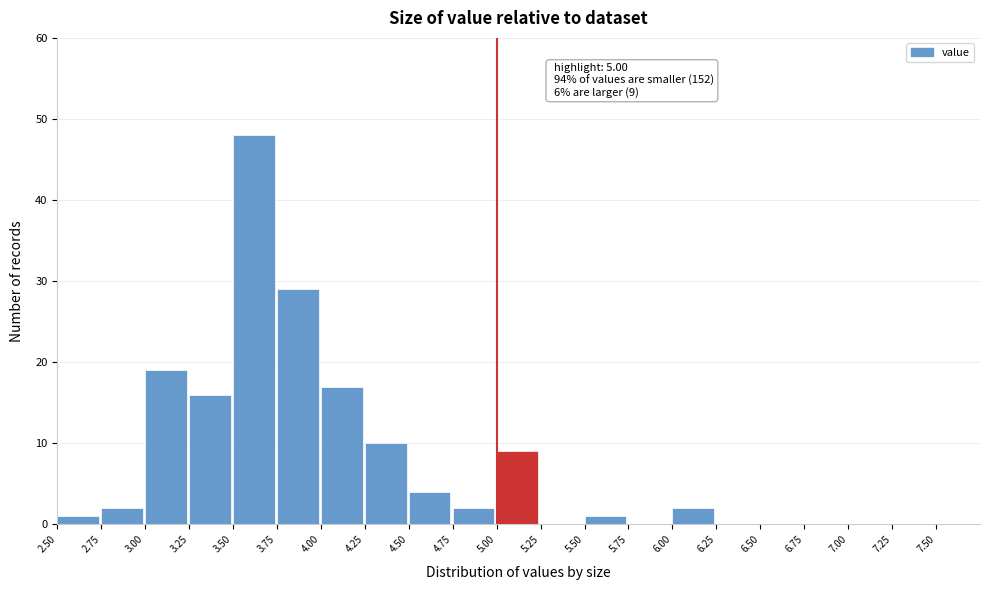

Over which range of the x-axis is the bar tallest?

3.50 to 3.75